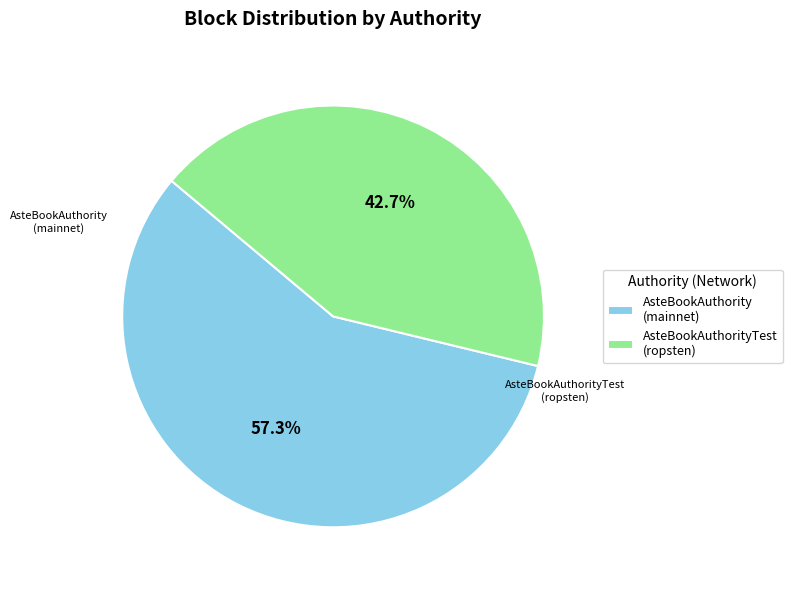

Between AsteBookAuthorityTest (ropsten) and AsteBookAuthority (mainnet), which is larger?

AsteBookAuthority (mainnet)